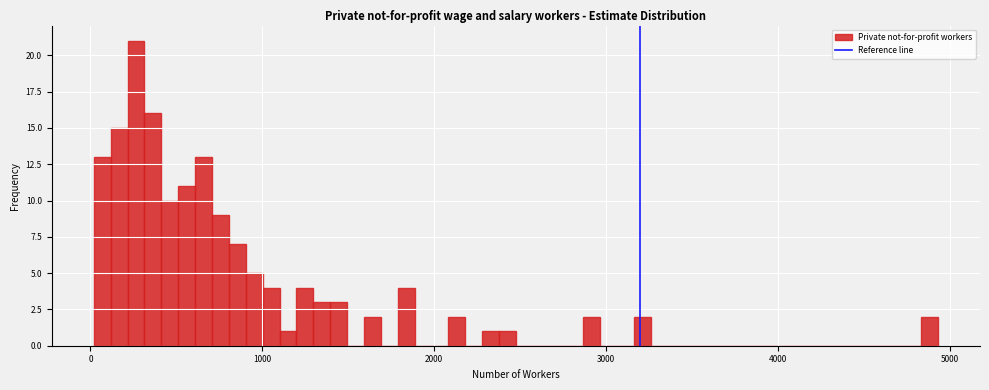

Around what value on the x-axis is the tallest bar? Give the approximate position of its centre, as read against the axis.

300